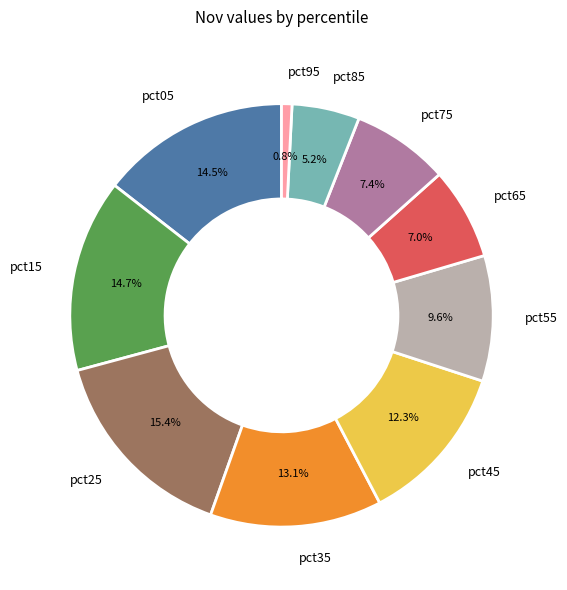

What percentage is the pct15 slice, to the nearest percent?

15%